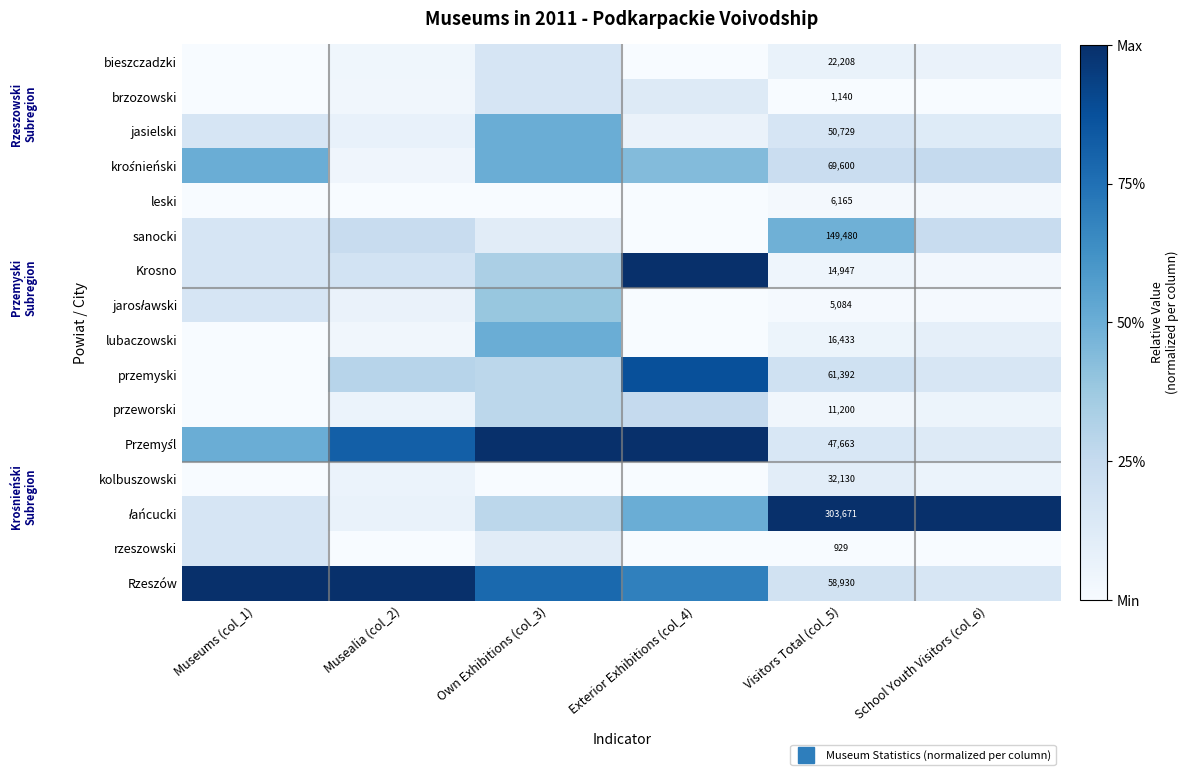

At Own Exhibitions (col_3), list the series in order from largest to smallest.

Przemyśl, Rzeszów, jasielski, krośnieński, lubaczowski, jarosławski, Krosno, przemyski, przeworski, łańcucki, bieszczadzki, brzozowski, sanocki, rzeszowski, leski, kolbuszowski